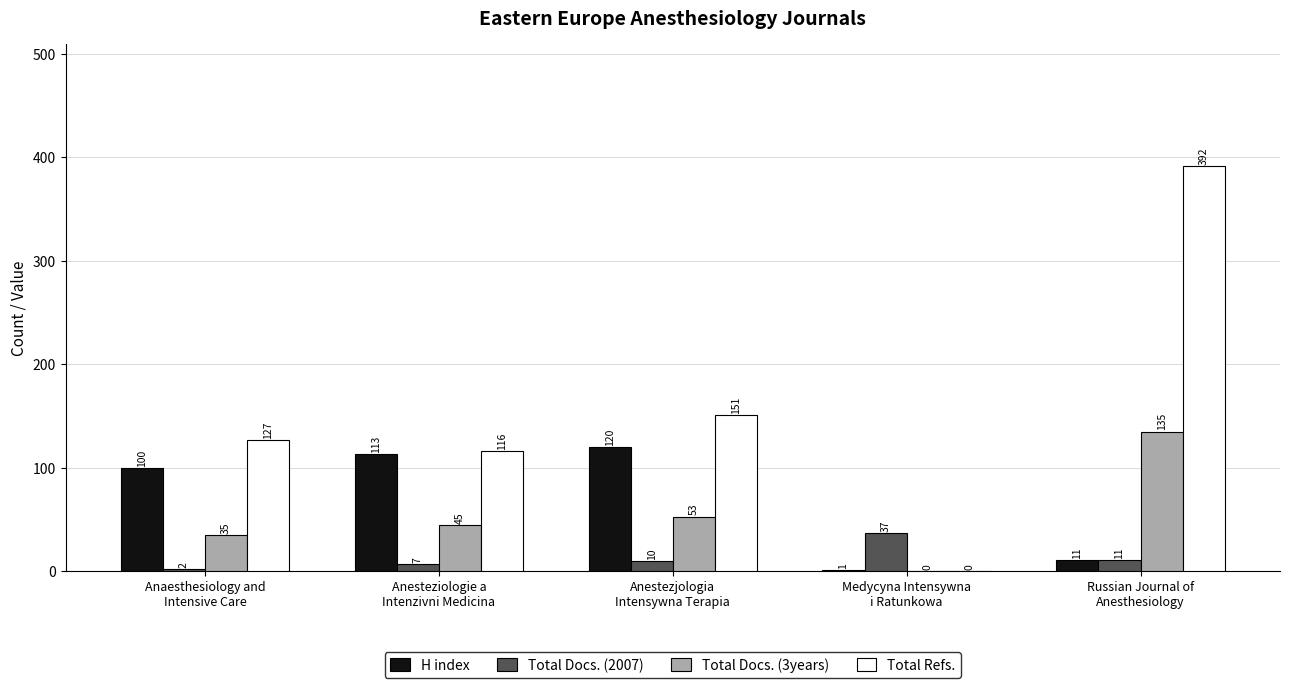

Is it true that Total Docs. (3years) equals 56 at Medycyna Intensywna
i Ratunkowa?

False